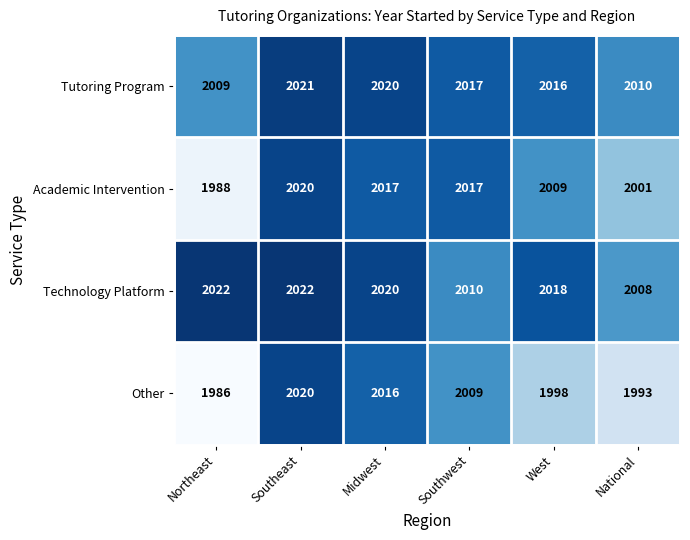

At Northeast, list the series in order from largest to smallest.

Technology Platform, Tutoring Program, Academic Intervention, Other